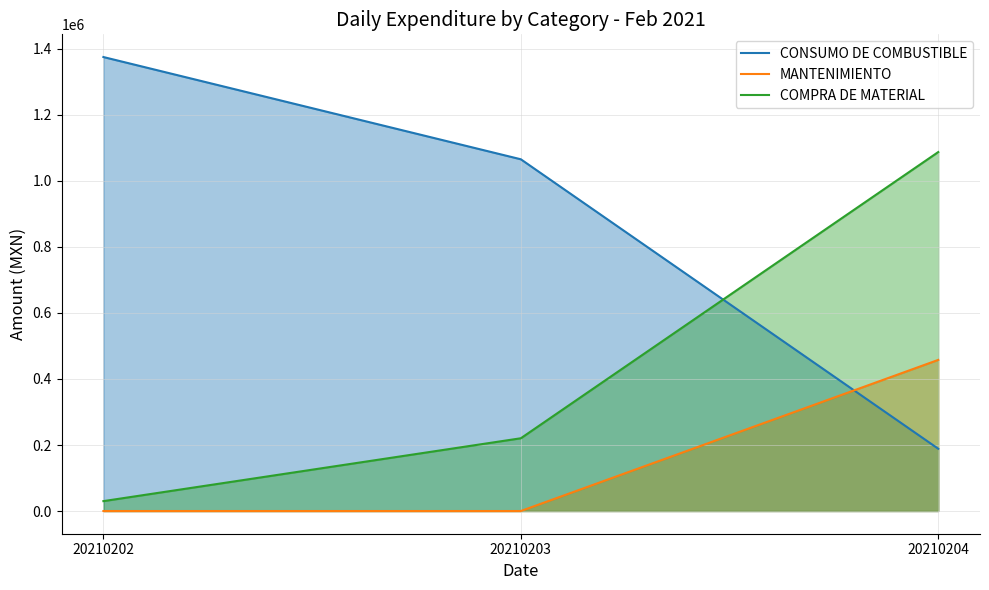

Where does the CONSUMO DE COMBUSTIBLE series first go above 1065536?

20210202